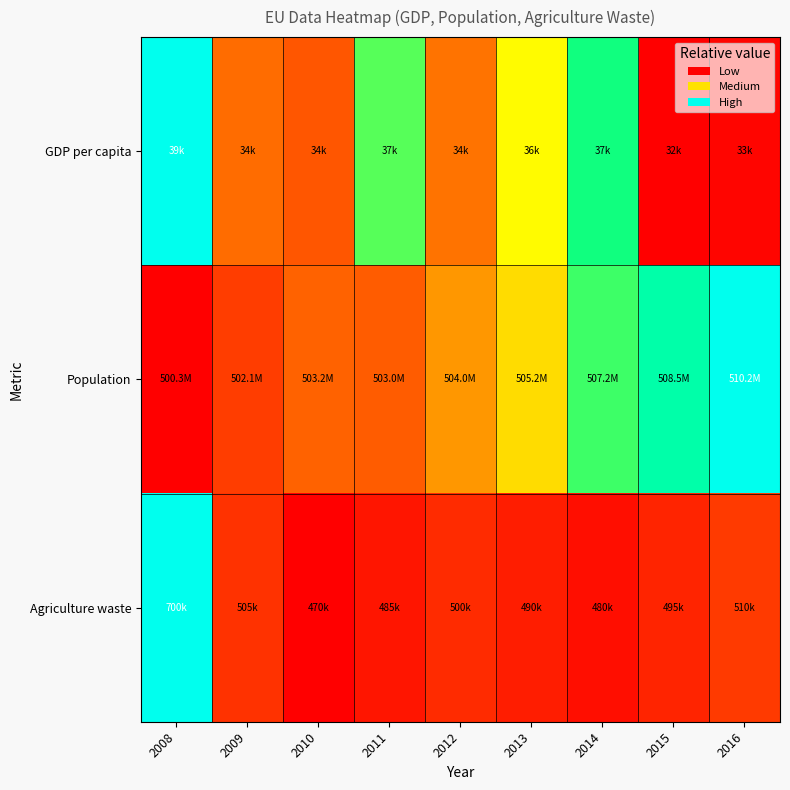

What is the spread (max minus min) of values at 2013?

0.5